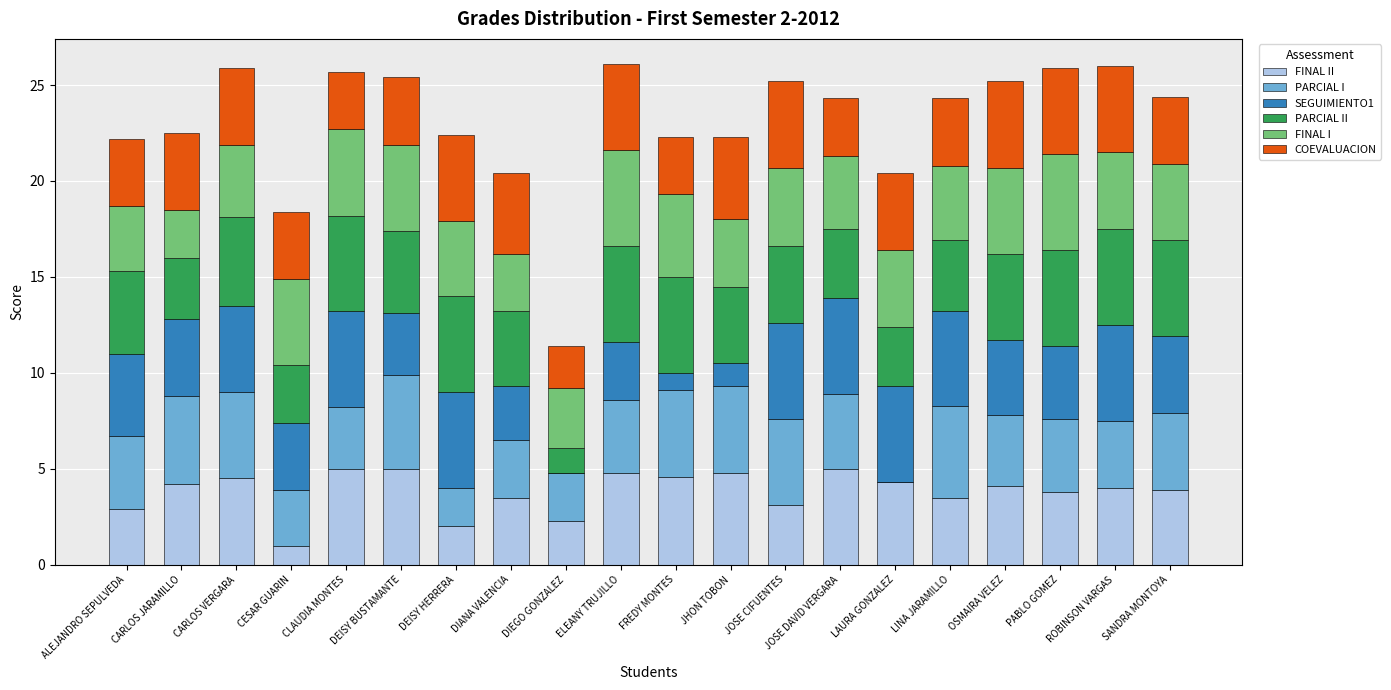

What is the total value across all series at CARLOS JARAMILLO?

22.5